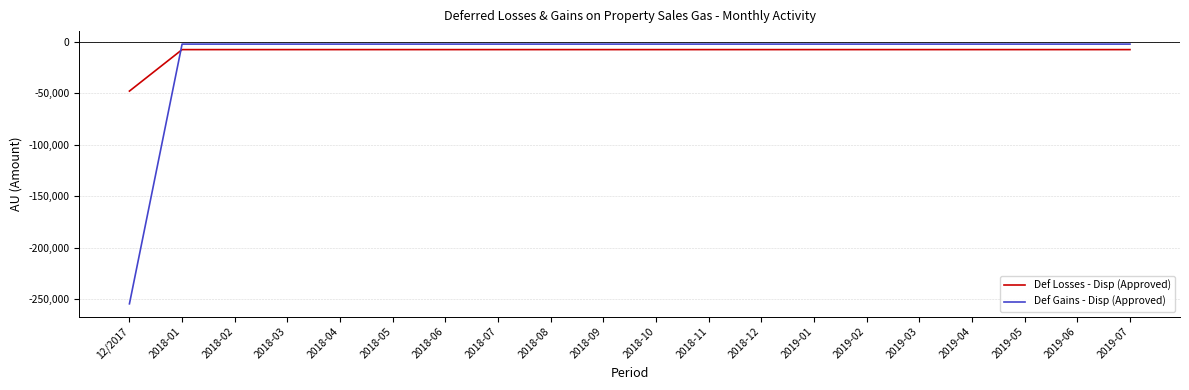

Is it true that Def Gains - Disp (Approved) equals -2165.4 at 2018-08?

True